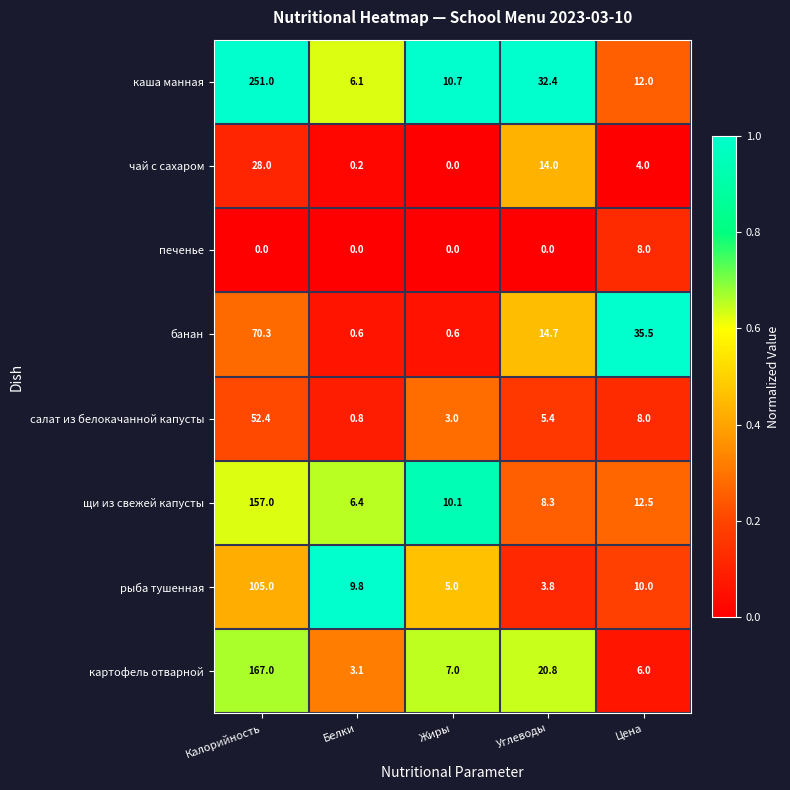

How many data points in чай с сахаром are less than 4?

2